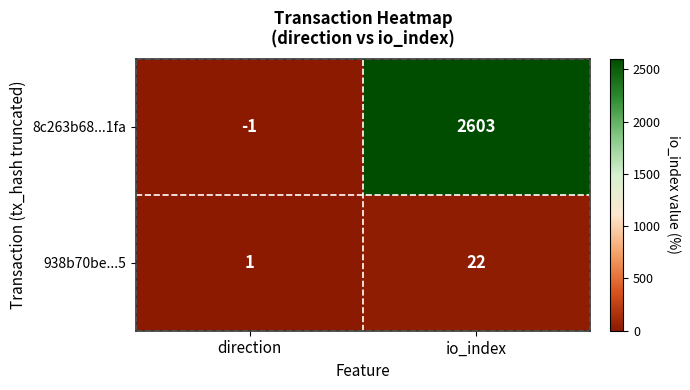

Rank the series by their maximum value, from highest to lowest.

8c263b68...1fa, 938b70be...5